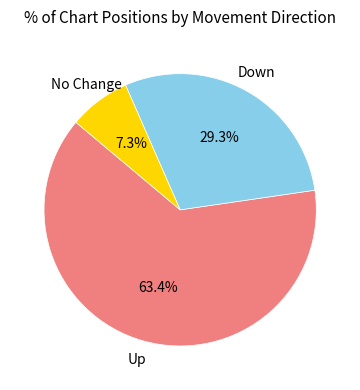

Is there any slice that represents more than half of the pie?

Yes